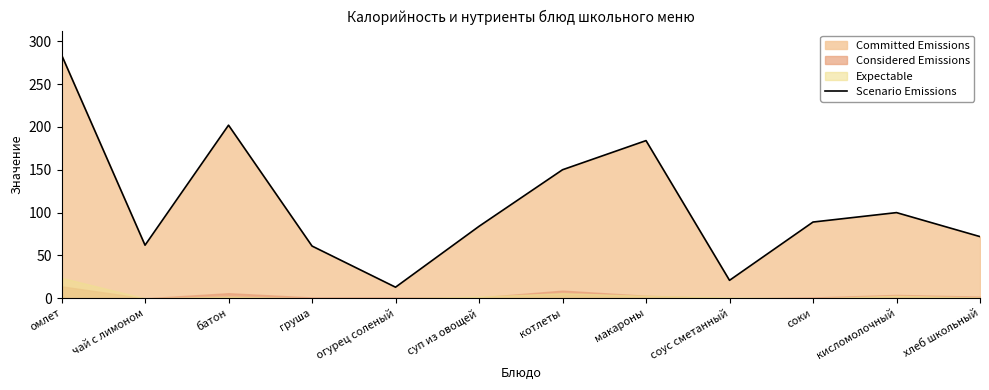

True or false: there are more than 1 points higher than both neighbors.

True